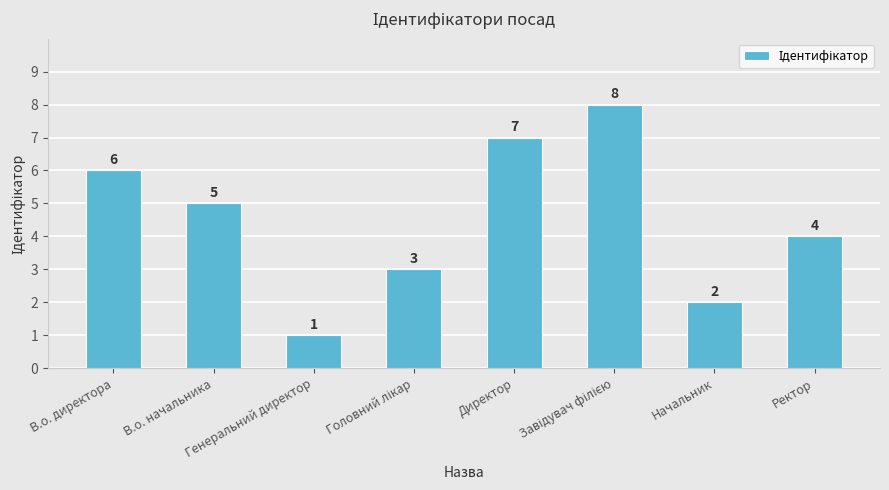

What is the label of the 4th bar from the right?

Директор